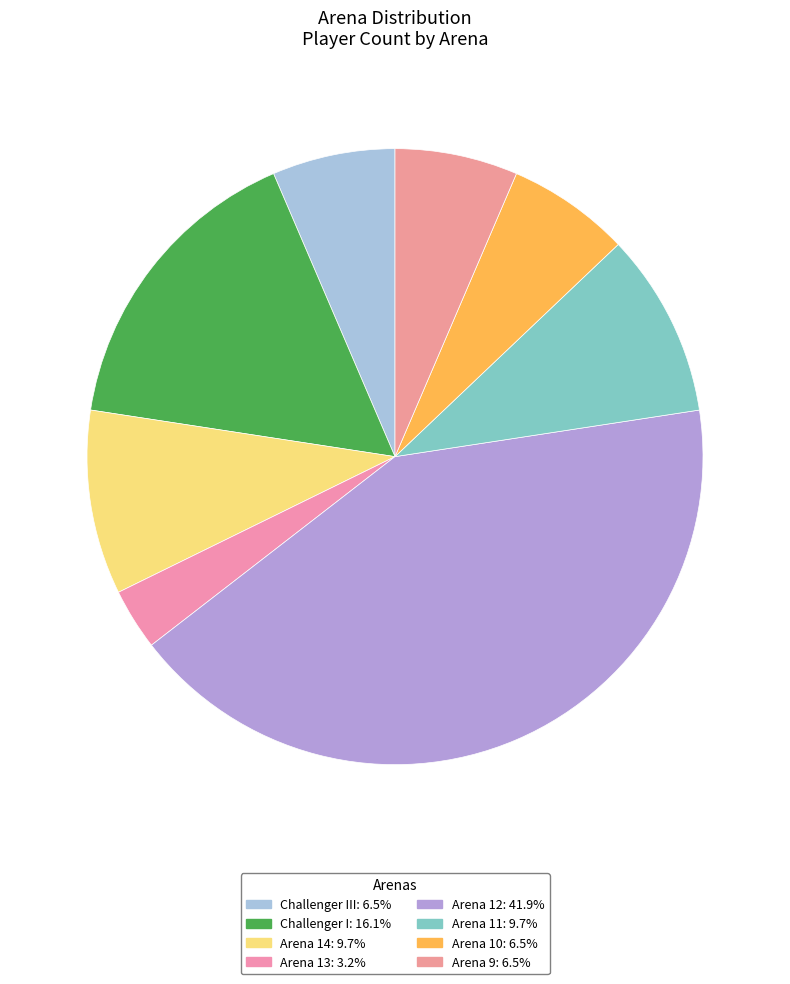

Rank the categories by value from lowest to highest.

Arena 13, Challenger III, Arena 10, Arena 9, Arena 14, Arena 11, Challenger I, Arena 12